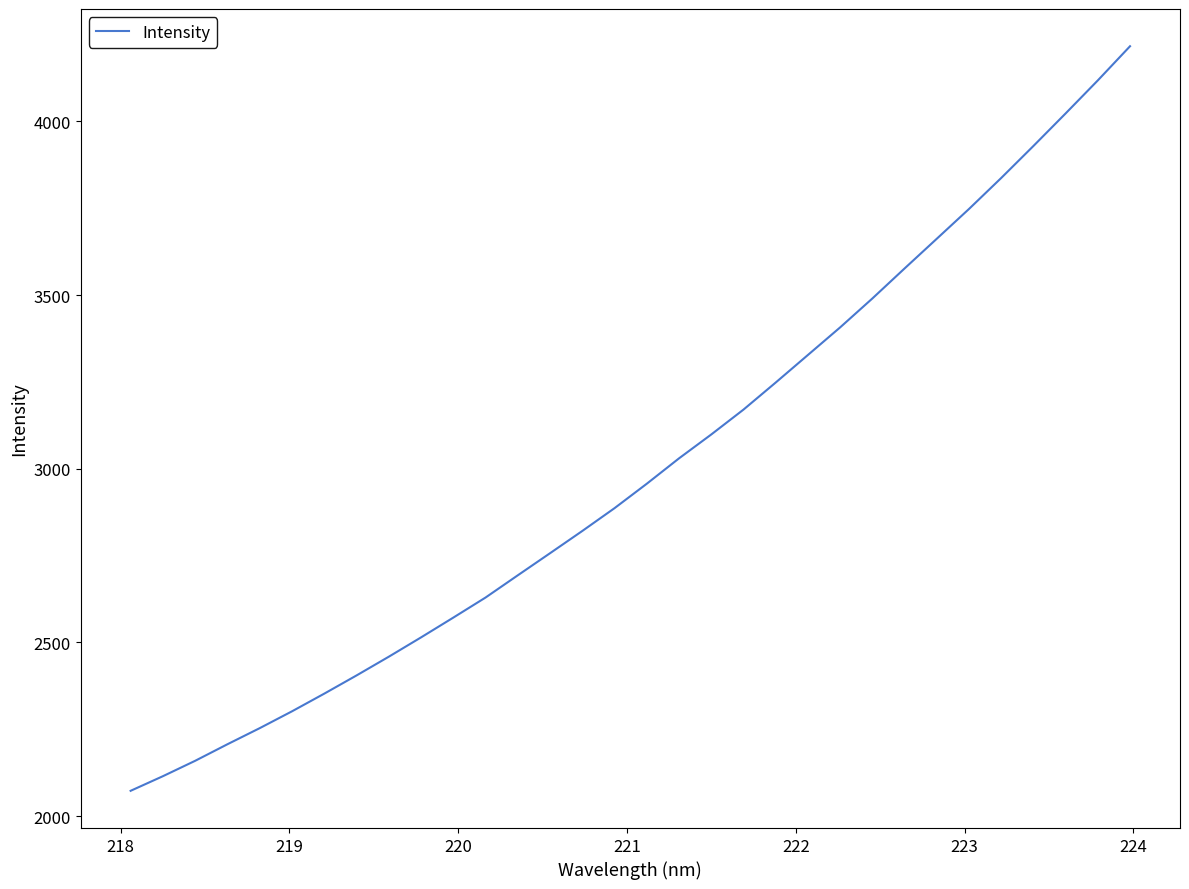

What is the minimum value shown in the chart?

2073.0